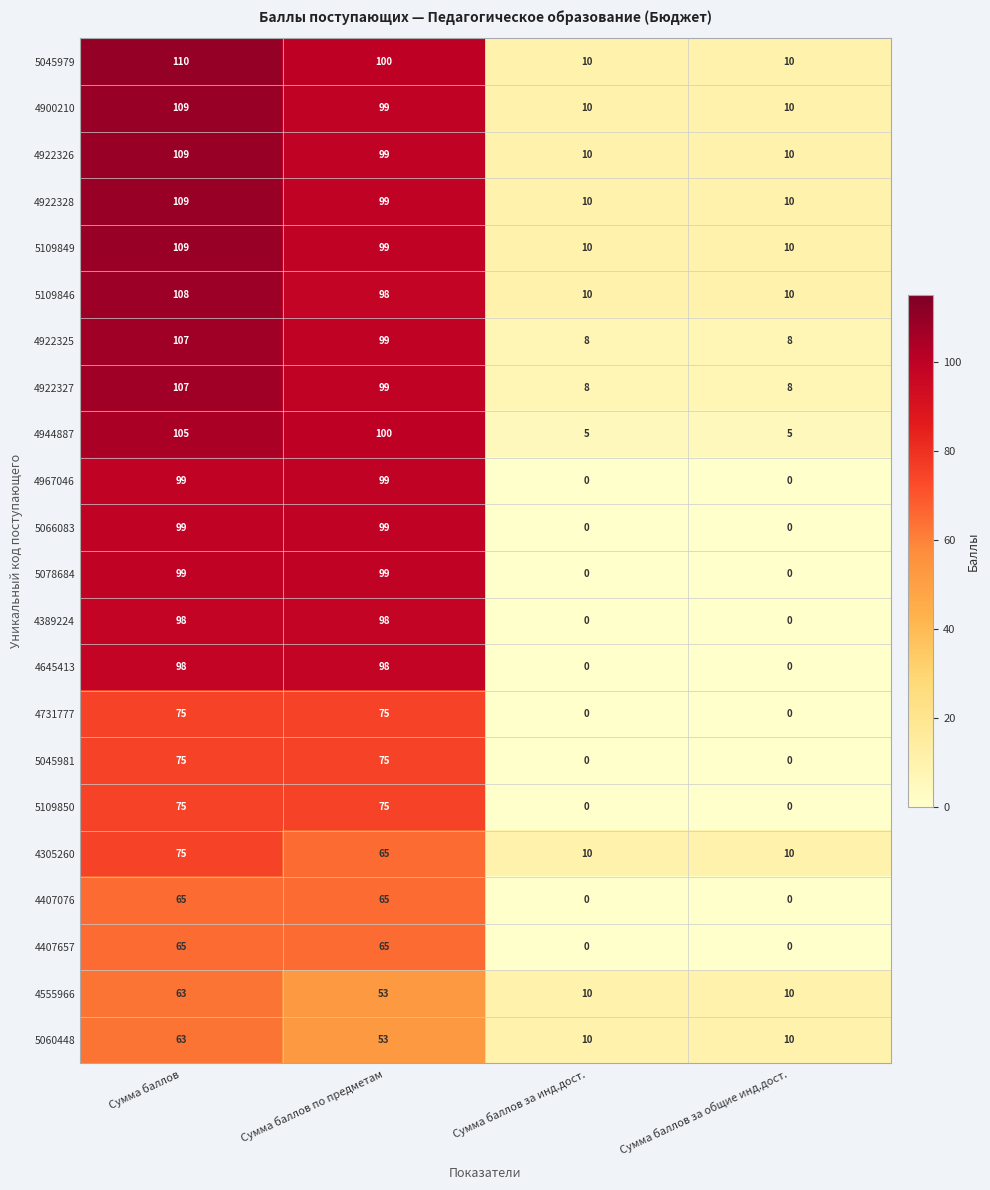

What is the difference between the maximum and minimum values in the 4555966 series?

53